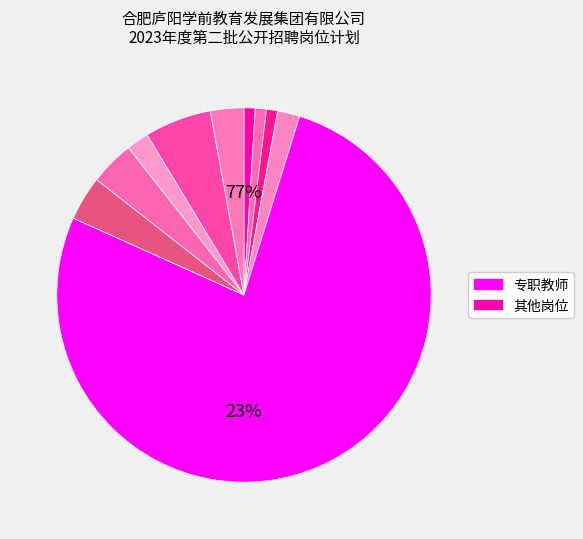

Is it true that 学前教育集团业务主管 is 1% of the pie?

True